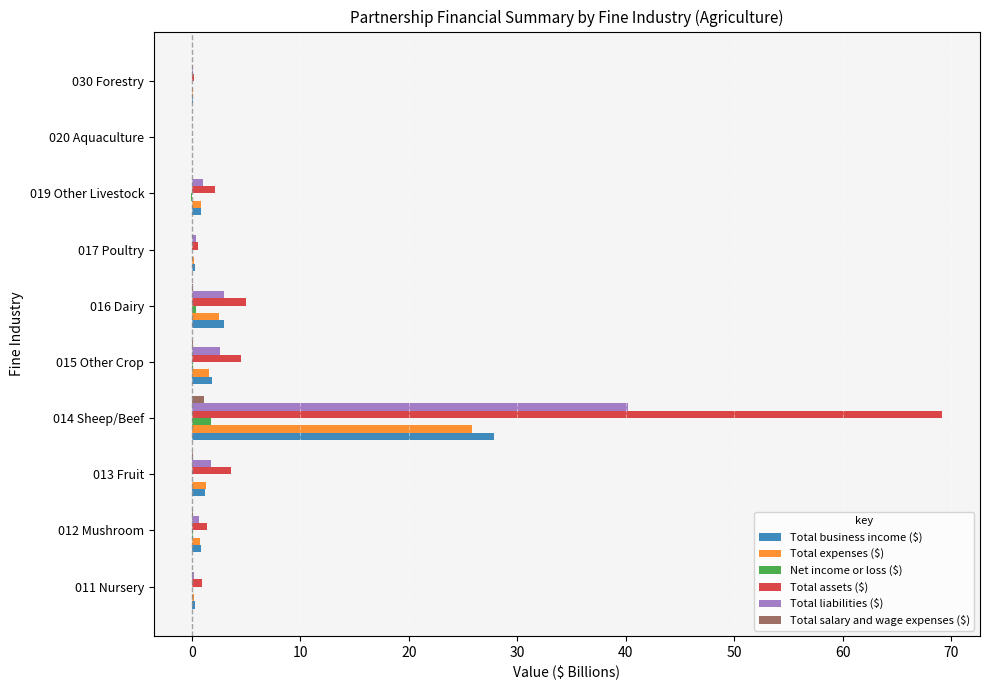

True or false: Total expenses ($) has a value of 0.1 at 030 Forestry.

True